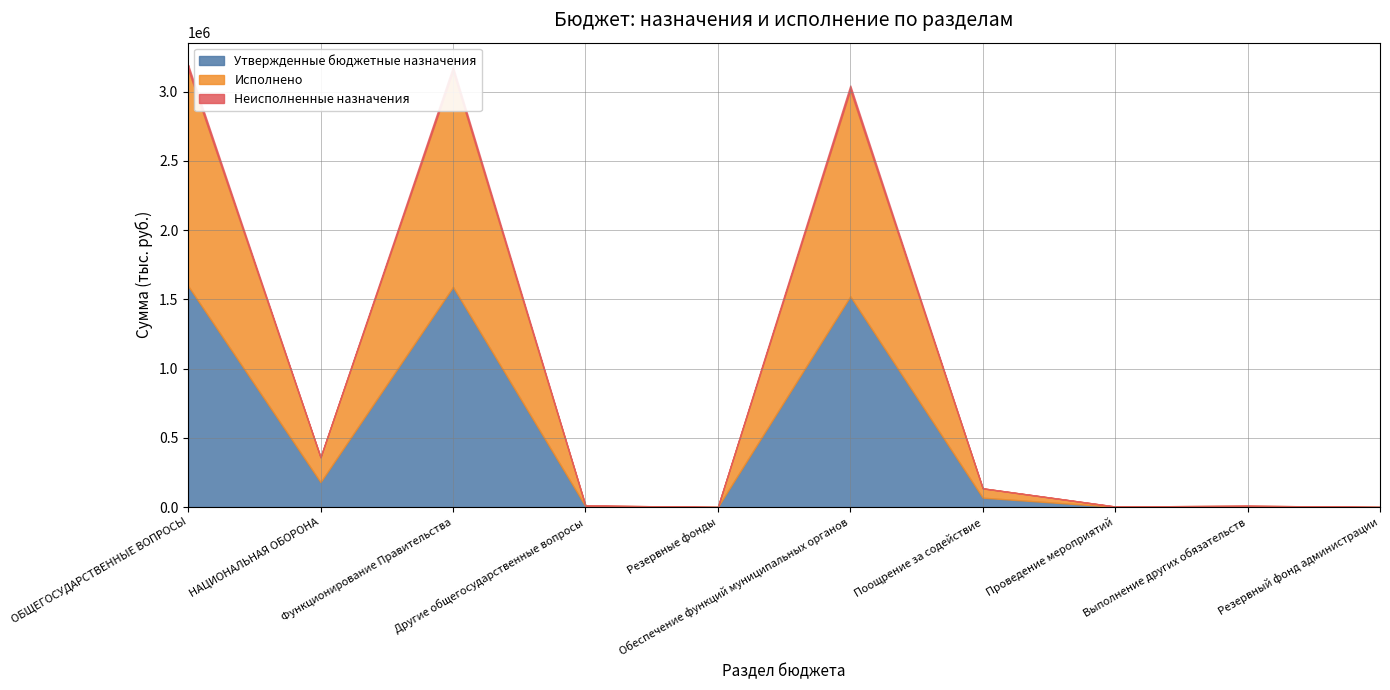

Reading right to left, list all the values displayed in this chart.

Утвержденные бюджетные назначения: 500.0	4786.0	2000.0	67640.0	1521542.0	500.0	6786.0	1589182.0	179900.0	1596468.0
Исполнено: 0.0	4726.0	2000.0	67640.0	1491601.4	0.0	4726.0	1559241.4	179900.0	1565967.4
Неисполненные назначения: 500.0	60.0	0.0	0.0	29940.5	500.0	60.0	29940.5	0.0	30500.5